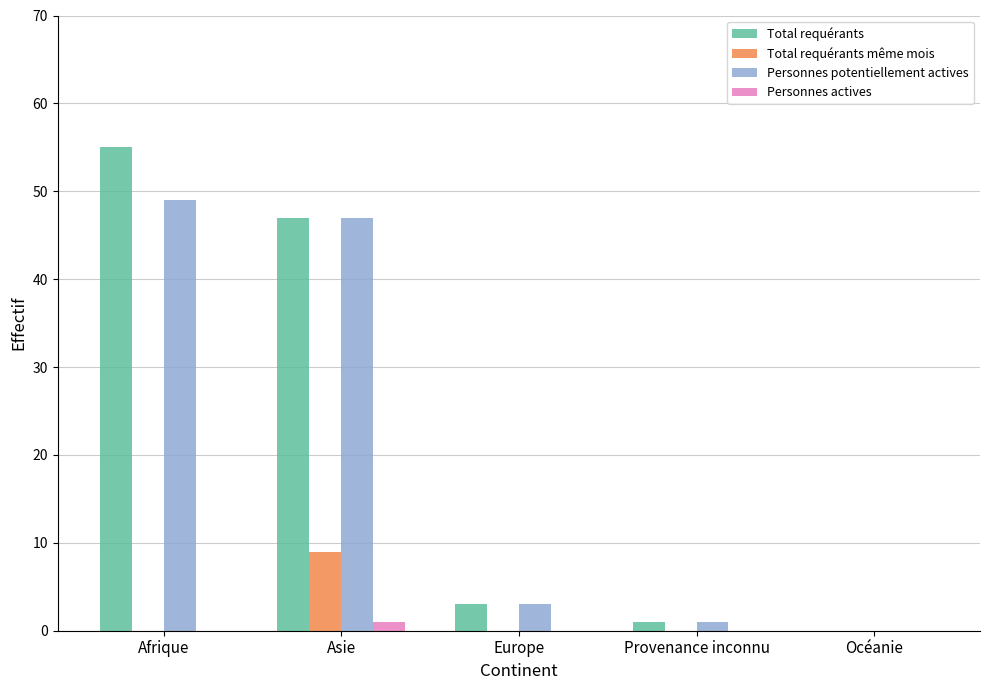

What is the sum of the Total requérants values at Asie and Europe?

50